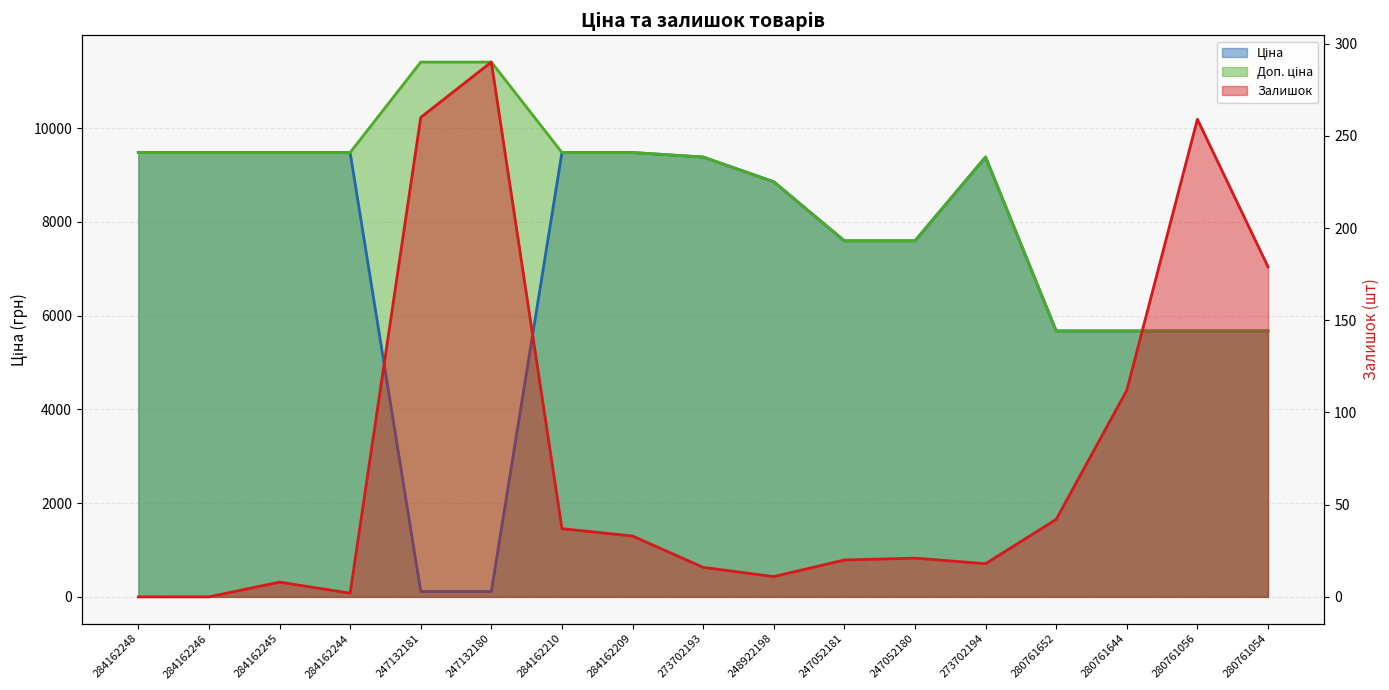

What is the total value across all series at 284162244?

18962.1